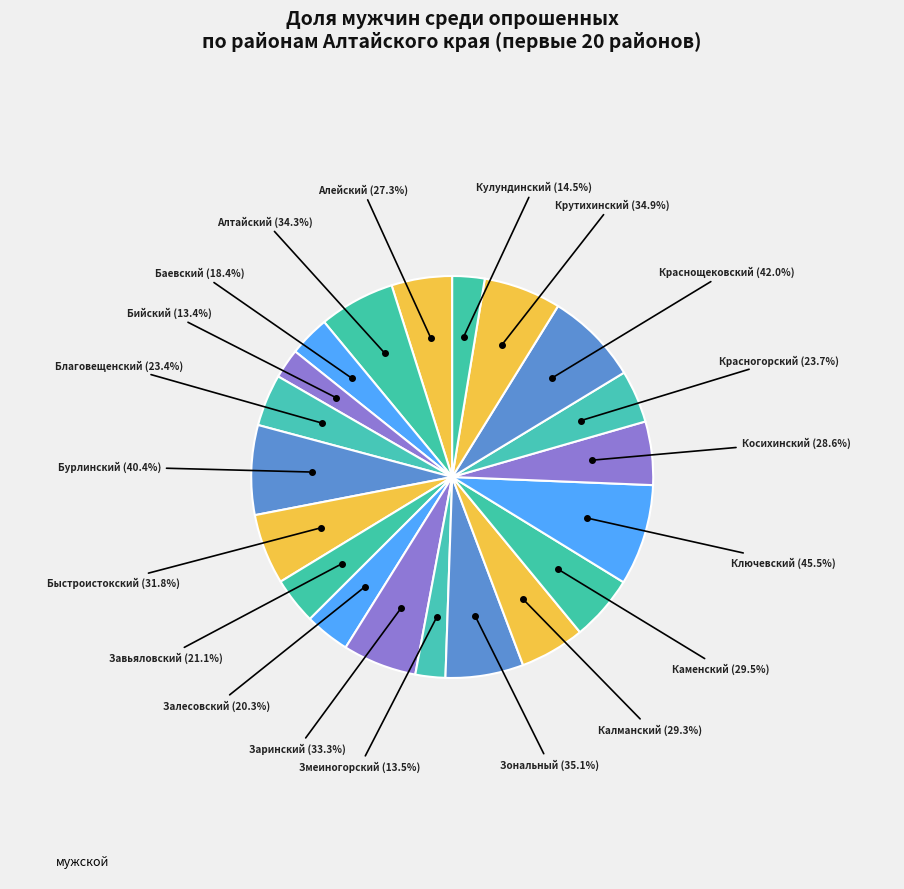

Count the number of slices in the pie.

20